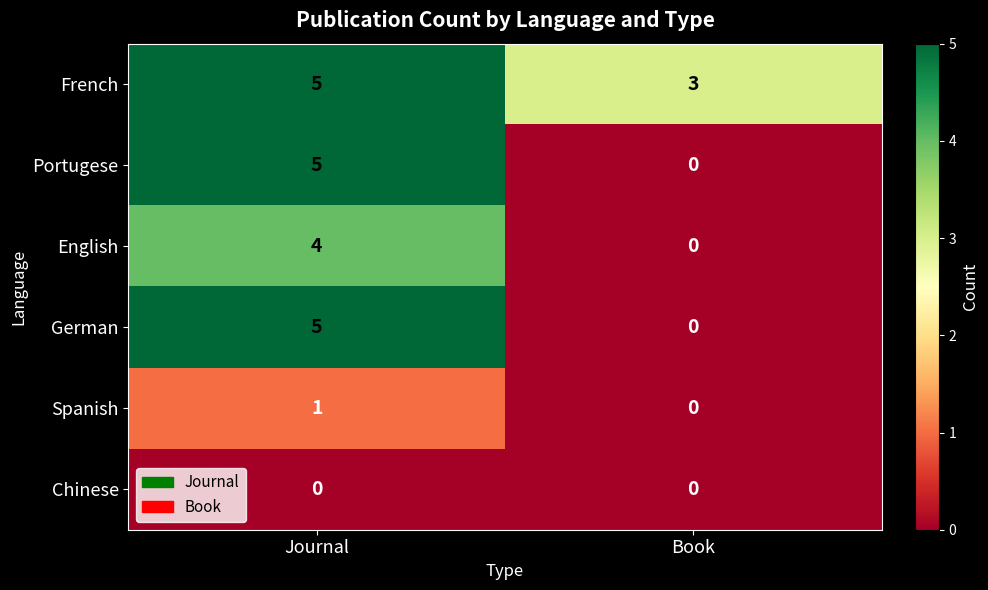

What is the greatest value displayed?

5